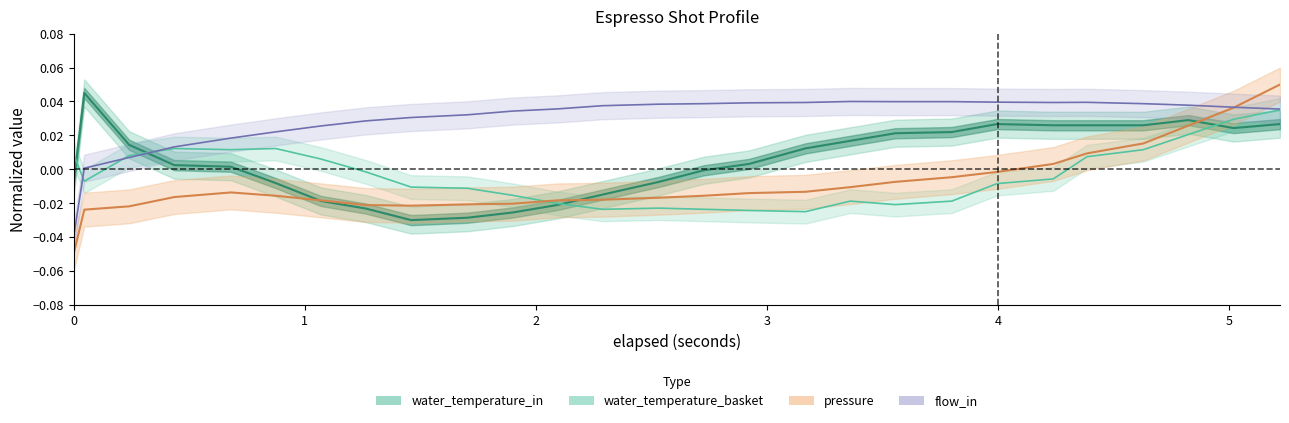

At which label is flow_in closest to 0?

1